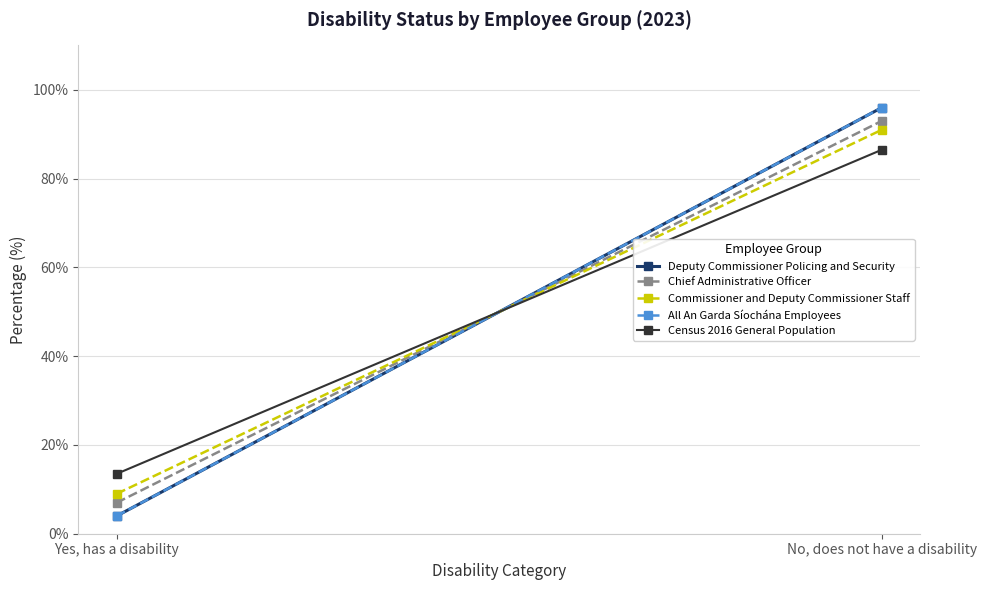

What is the maximum value shown in the chart?

96.0